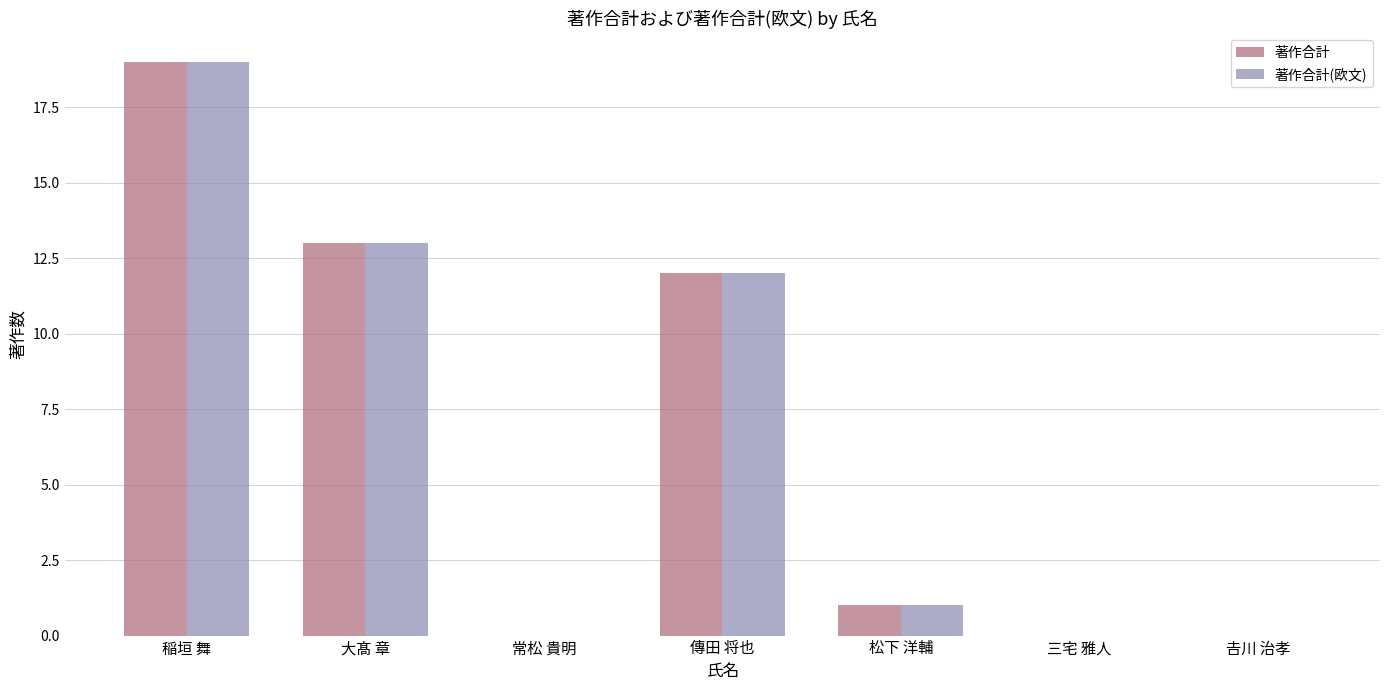

Reading left to right, extract all data points from this chart.

著作合計: 19	13	0	12	1	0	0
著作合計(欧文): 19	13	0	12	1	0	0